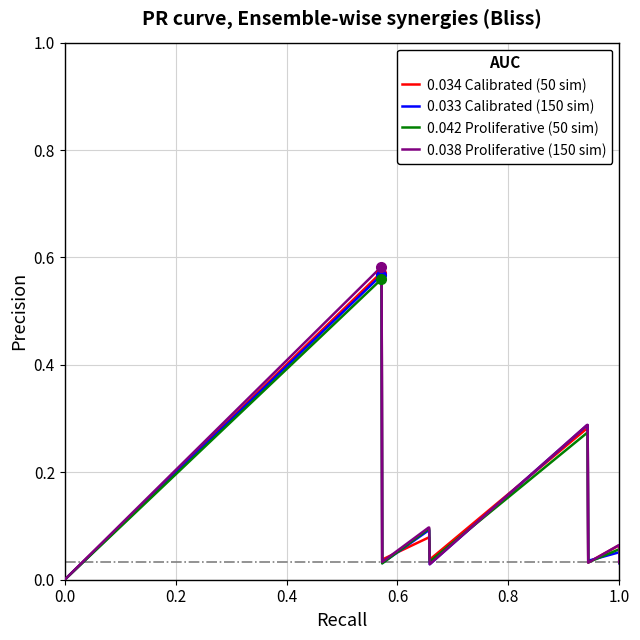

Is the value of 0.038 Proliferative (150 sim) at 9 greater than the value of 0.034 Calibrated (50 sim) at 9?

No